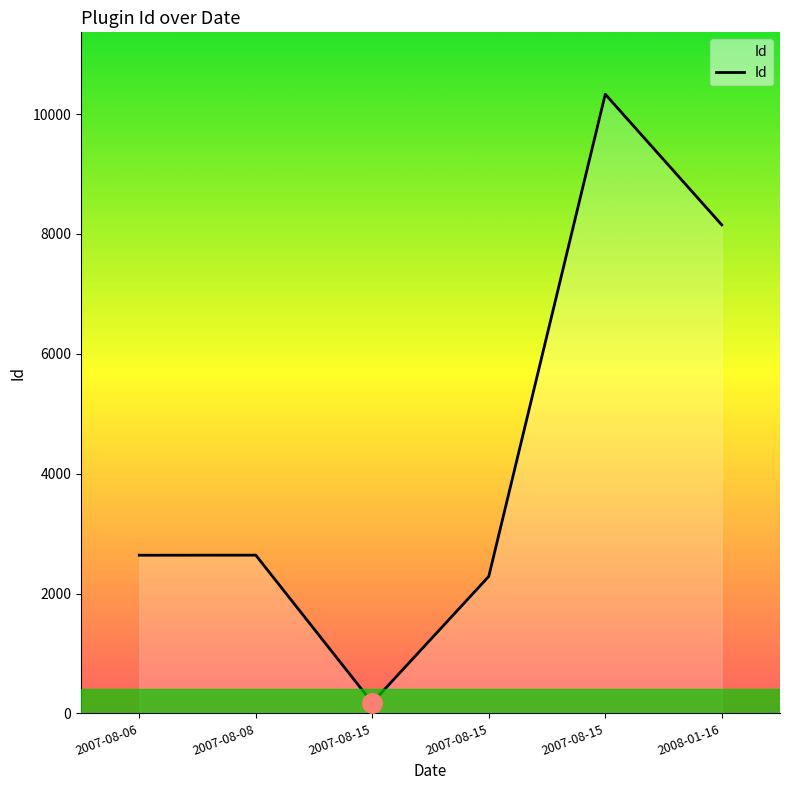

Where does the data first go above 2640?

2007-08-15